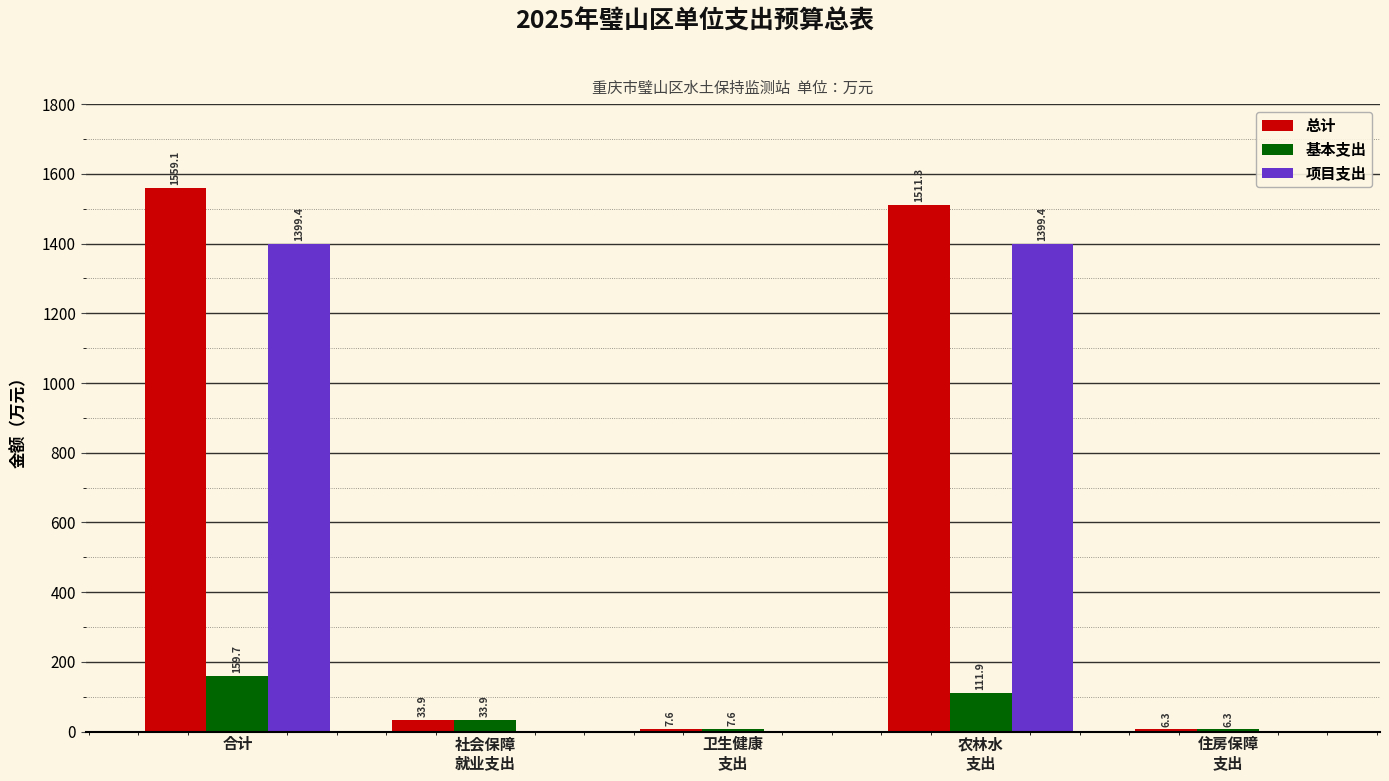

At which label does 总计 first exceed 33?

合计